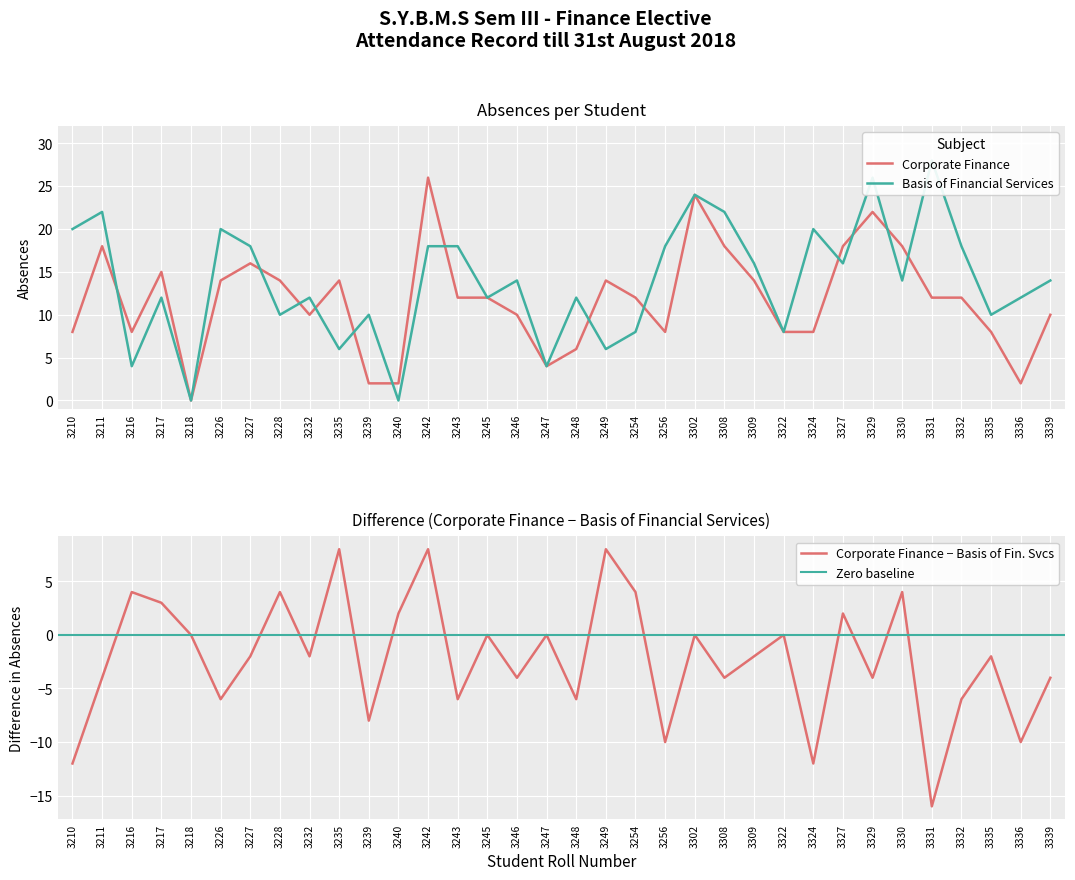

What is the value of the Corporate Finance point at the 4th from the left?

15